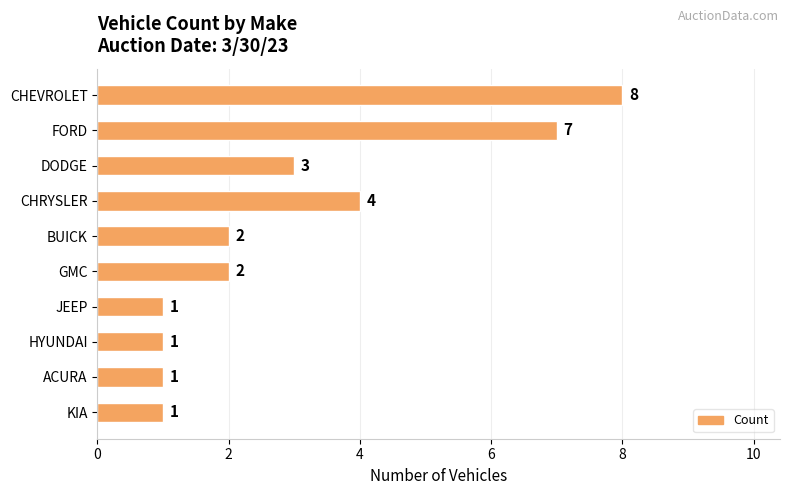

Between GMC and CHEVROLET, which is larger?

CHEVROLET